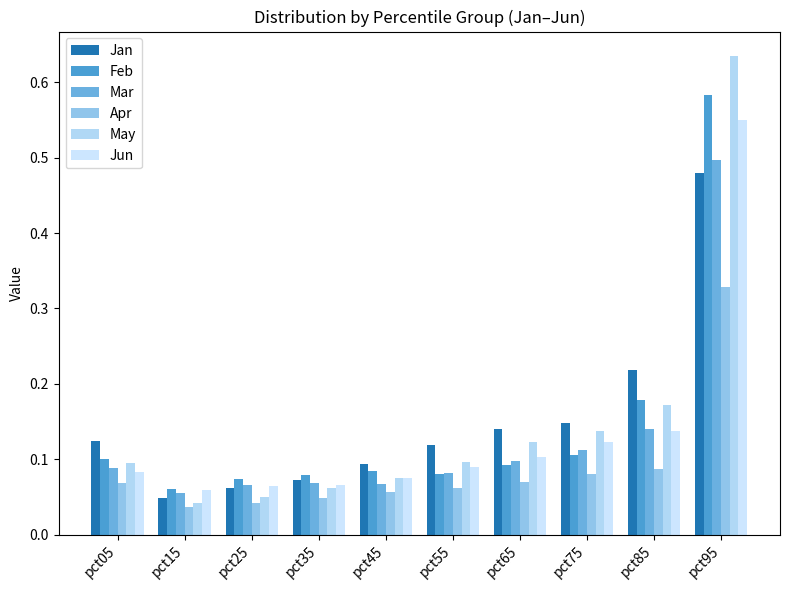

Are the bars grouped side by side (vs. stacked)?

Yes